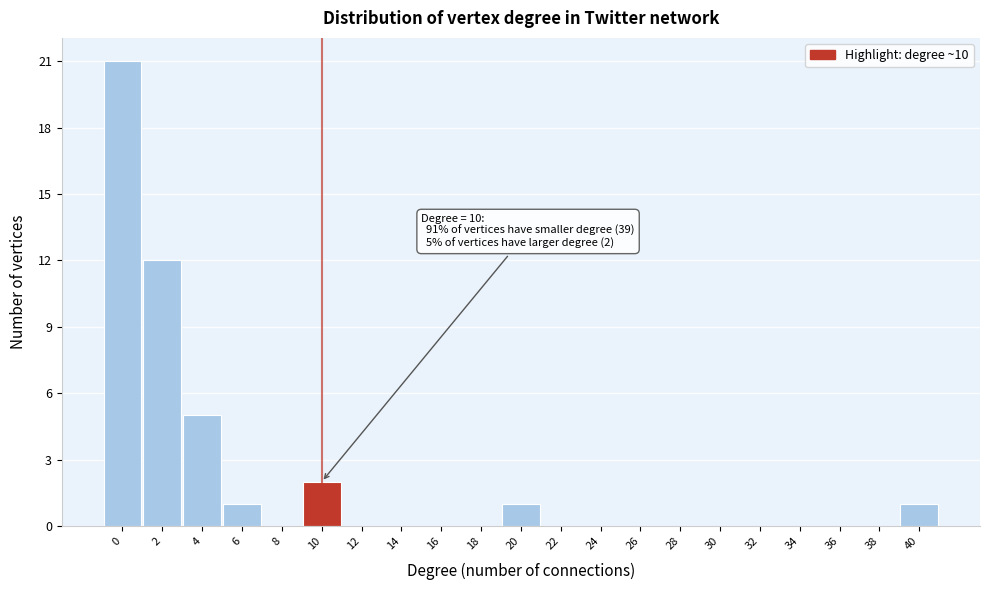

Reading left to right, what are all the values shown in this chart?

0=21	2=12	4=5	6=1	8=0	10=2	12=0	14=0	16=0	18=0	20=1	22=0	24=0	26=0	28=0	30=0	32=0	34=0	36=0	38=0	40=1